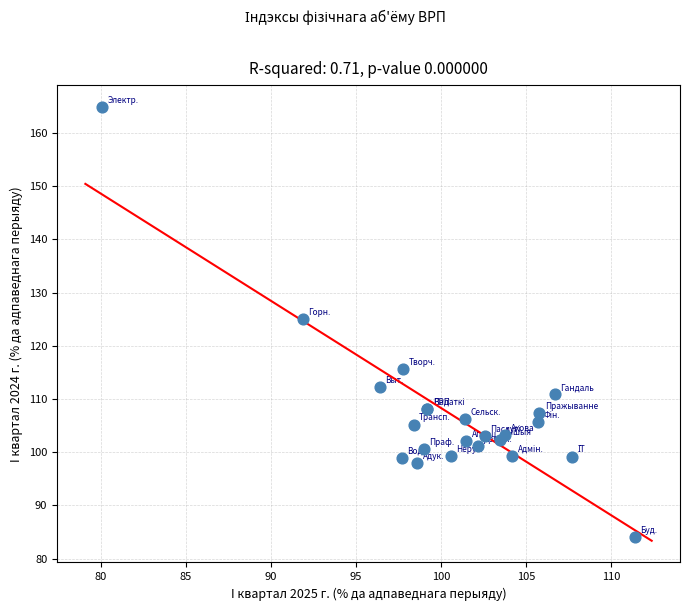

What Y value in the scatter plot is closest to 124?

125.0